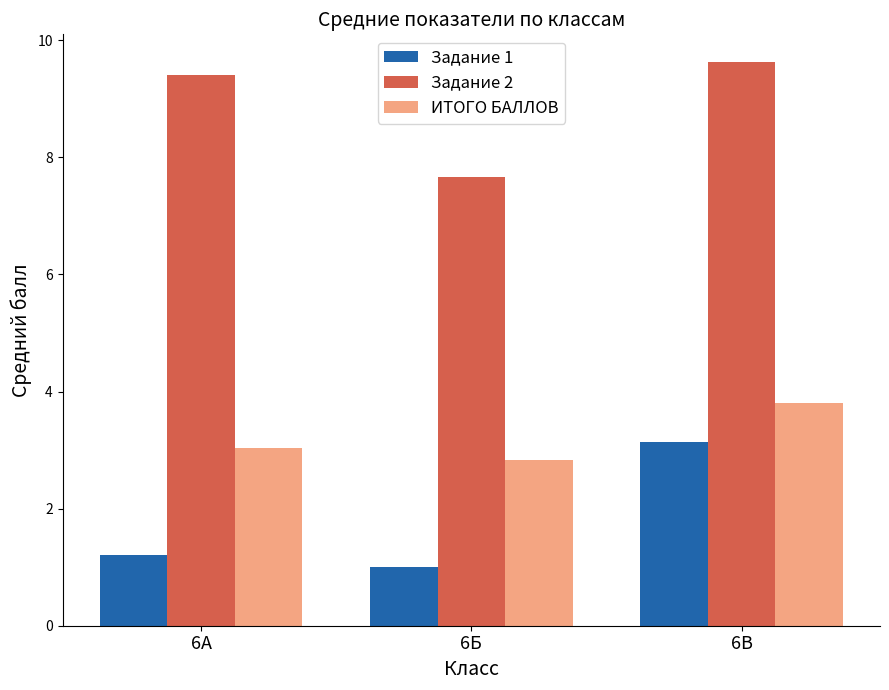

Is it true that Задание 2 equals 2.6 at 6Б?

False